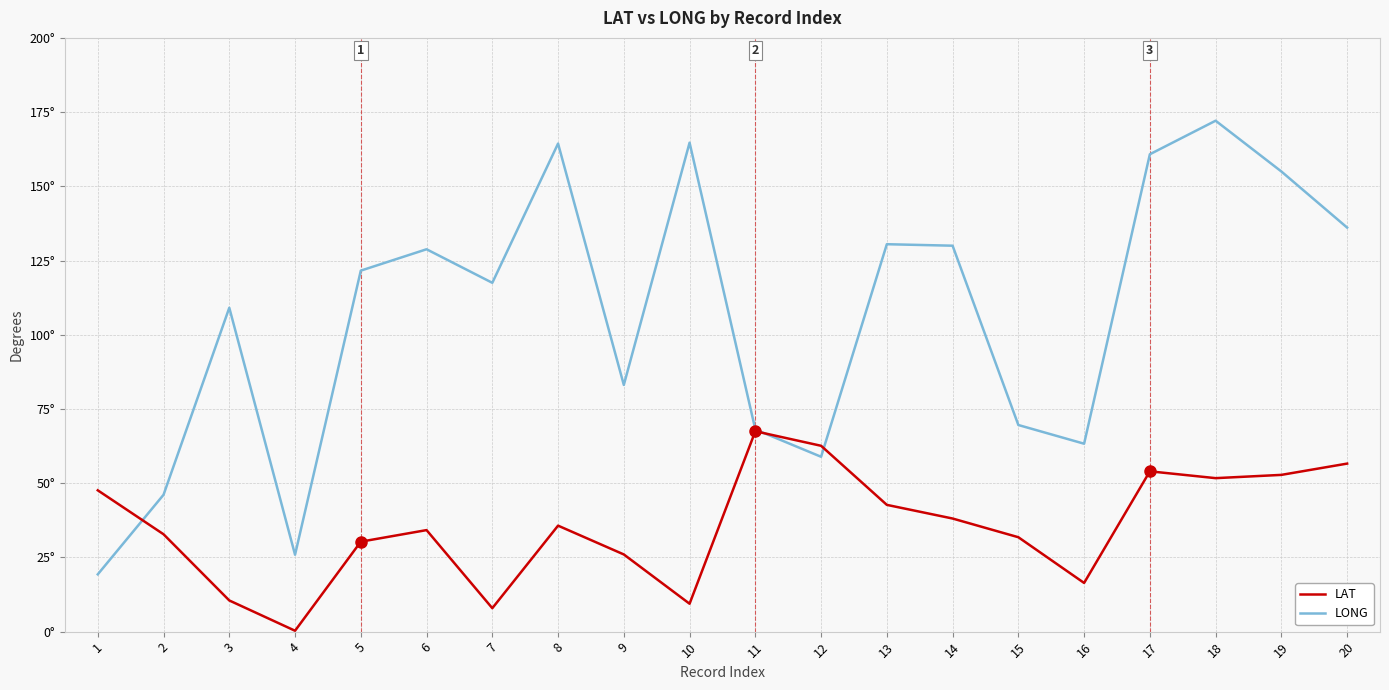

Which category has the highest value in the LONG series?

18